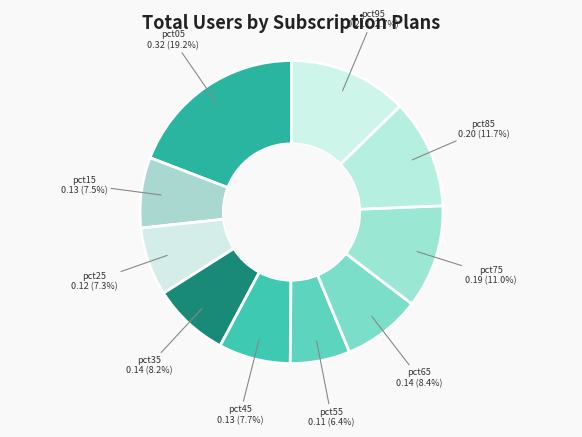

How many slices are in this pie chart?

10